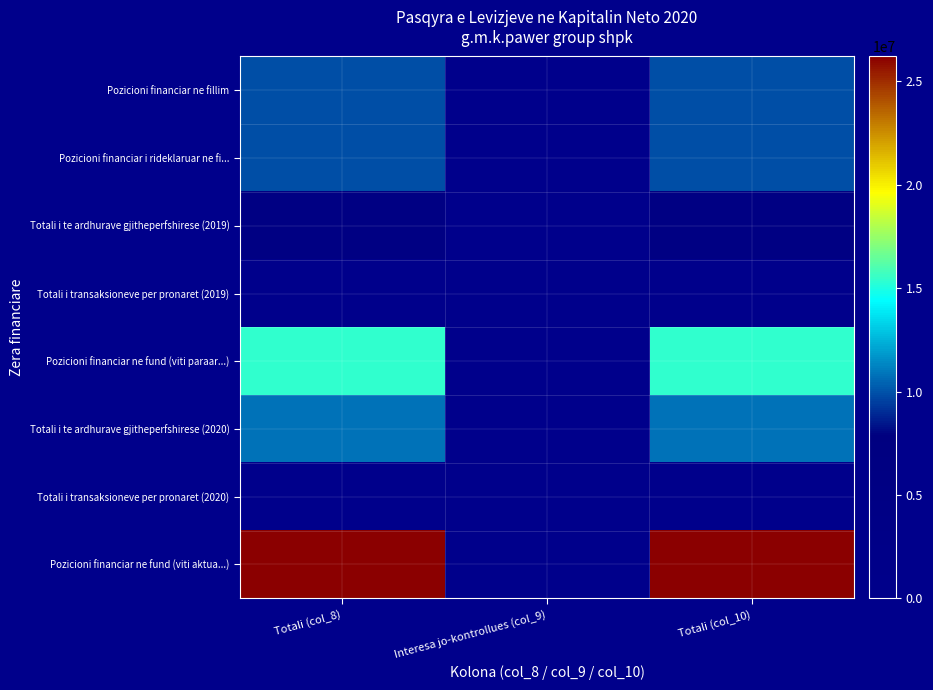

Reading left to right, list all the values displayed in this chart.

Pozicioni financiar ne fillim: Totali (col_8)=9922939	Interesa jo-kontrollues (col_9)=0	Totali (col_10)=9922939
Pozicioni financiar i rideklaruar ne fi...: Totali (col_8)=9922939	Interesa jo-kontrollues (col_9)=0	Totali (col_10)=9922939
Totali i te ardhurave gjitheperfshirese (2019): Totali (col_8)=5511924	Interesa jo-kontrollues (col_9)=0	Totali (col_10)=5511924
Totali i transaksioneve per pronaret (2019): Totali (col_8)=0	Interesa jo-kontrollues (col_9)=0	Totali (col_10)=0
Pozicioni financiar ne fund (viti paraar...): Totali (col_8)=15434863	Interesa jo-kontrollues (col_9)=0	Totali (col_10)=15434863
Totali i te ardhurave gjitheperfshirese (2020): Totali (col_8)=10767663	Interesa jo-kontrollues (col_9)=0	Totali (col_10)=10767663
Totali i transaksioneve per pronaret (2020): Totali (col_8)=0	Interesa jo-kontrollues (col_9)=0	Totali (col_10)=0
Pozicioni financiar ne fund (viti aktua...): Totali (col_8)=26202526	Interesa jo-kontrollues (col_9)=0	Totali (col_10)=26202526